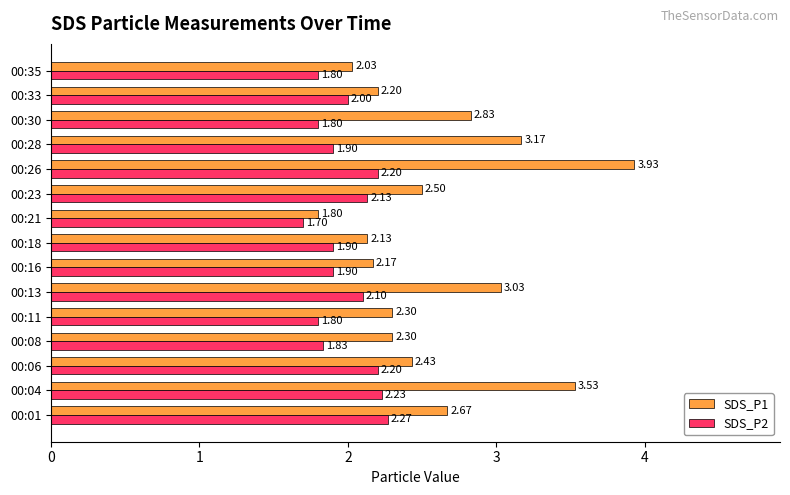

Which series has the largest total across all categories?

SDS_P1